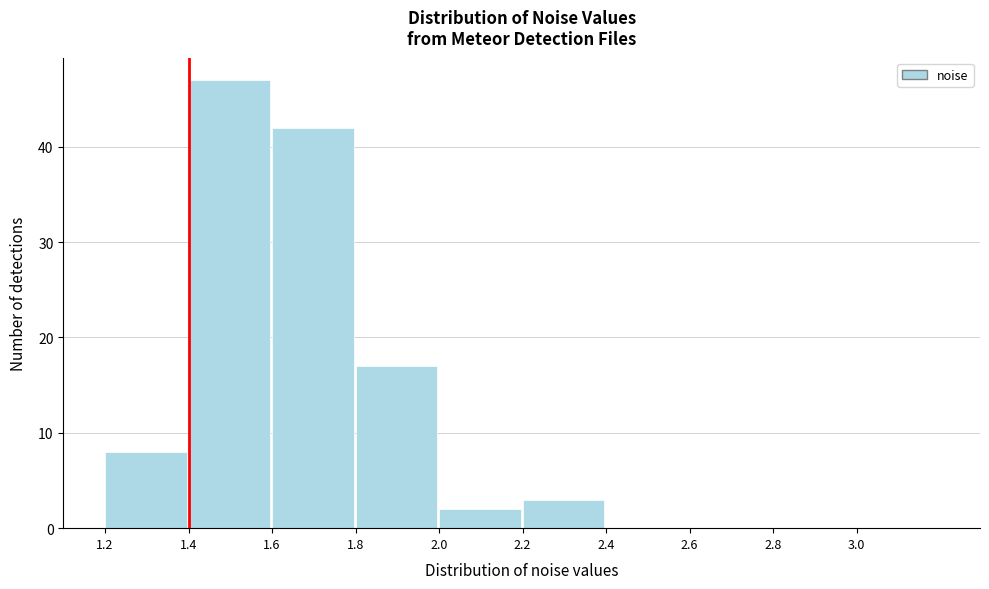

Which range on the x-axis has the tallest bar?

1.4 to 1.6